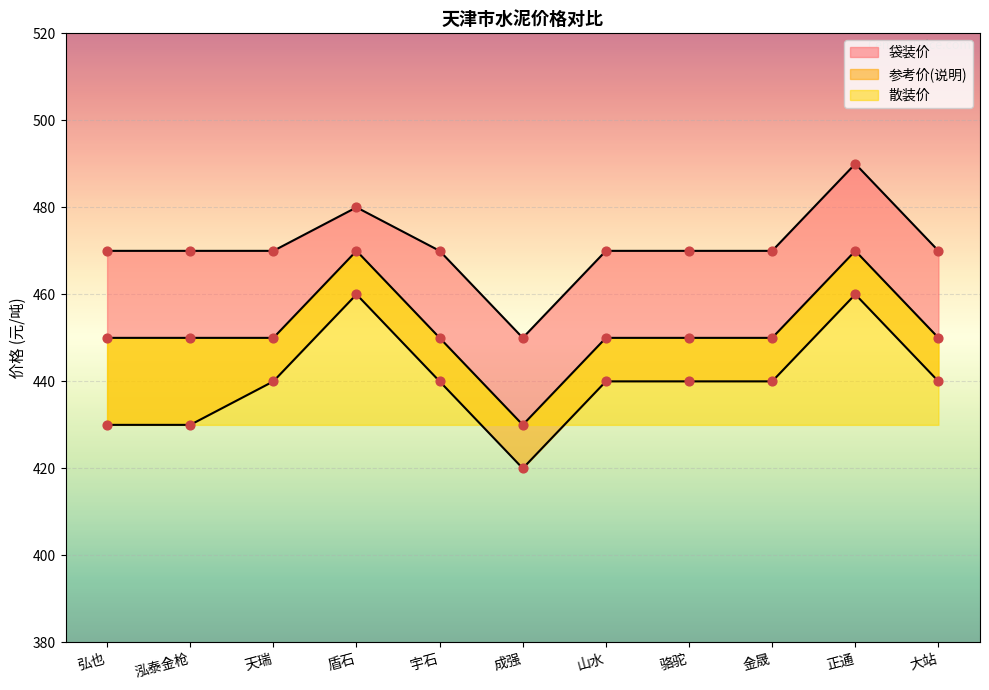

Which series has the widest spread of Y values?

袋装价